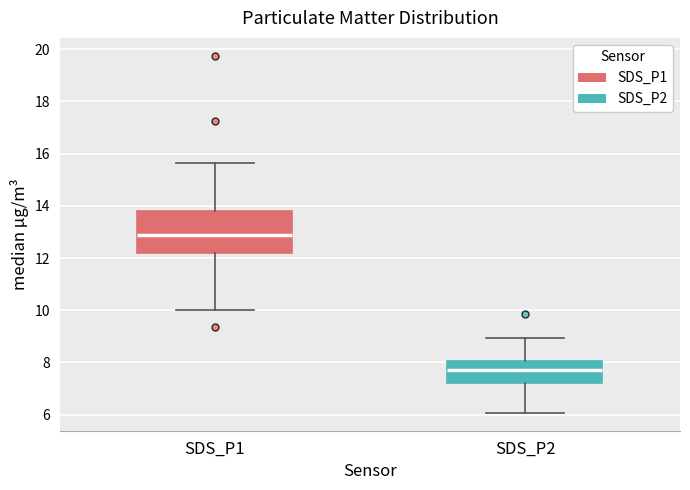

Which box's median line is the highest?

SDS_P1